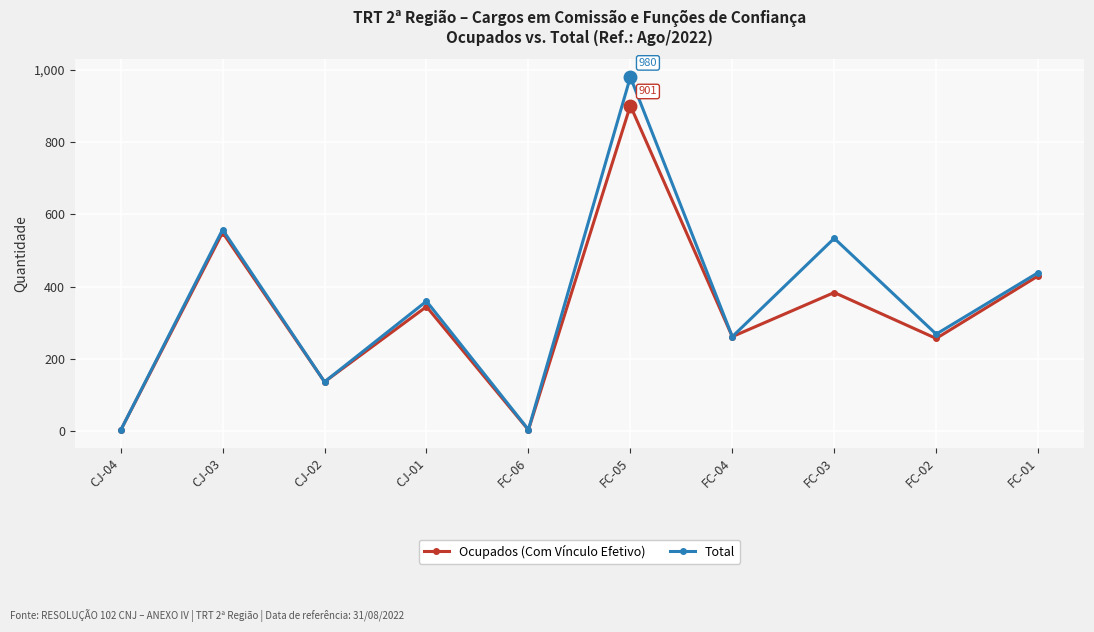

How many values in the Total series are below 360?

5